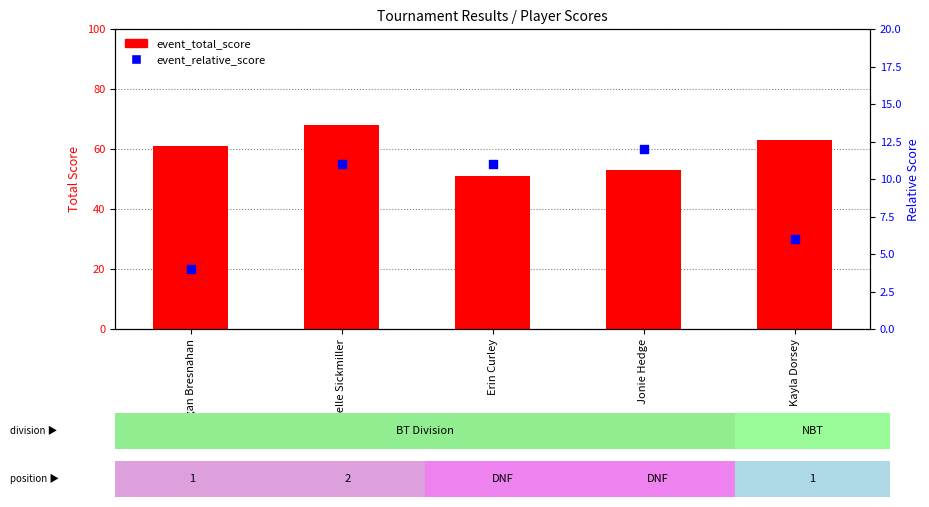

Is the value of event_relative_score at Kayla Dorsey greater than the value of event_total_score at Megan Bresnahan?

No